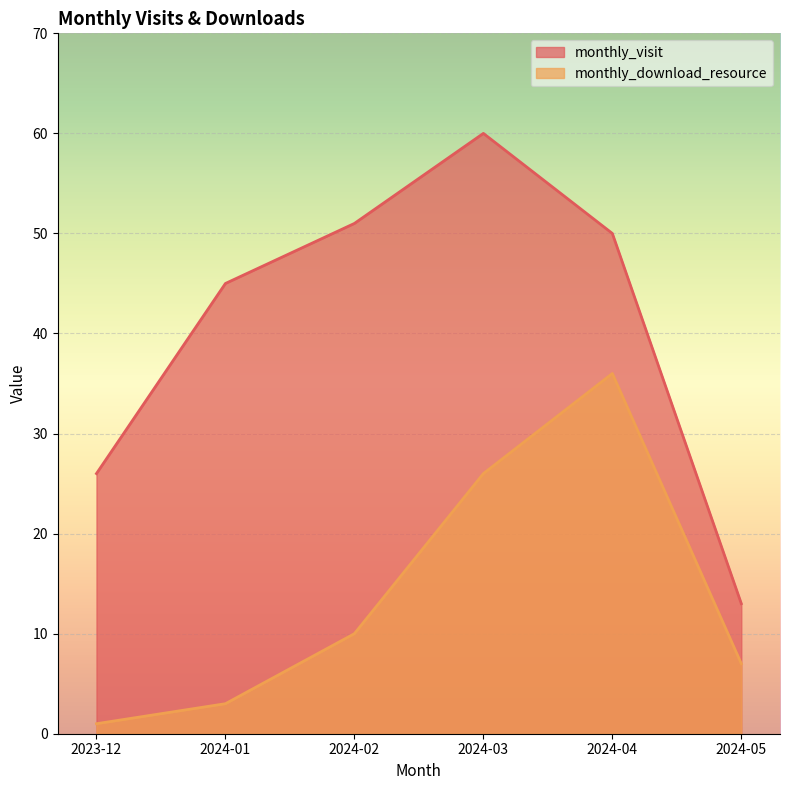

True or false: monthly_visit has a value of 60 at 2024-03.

True